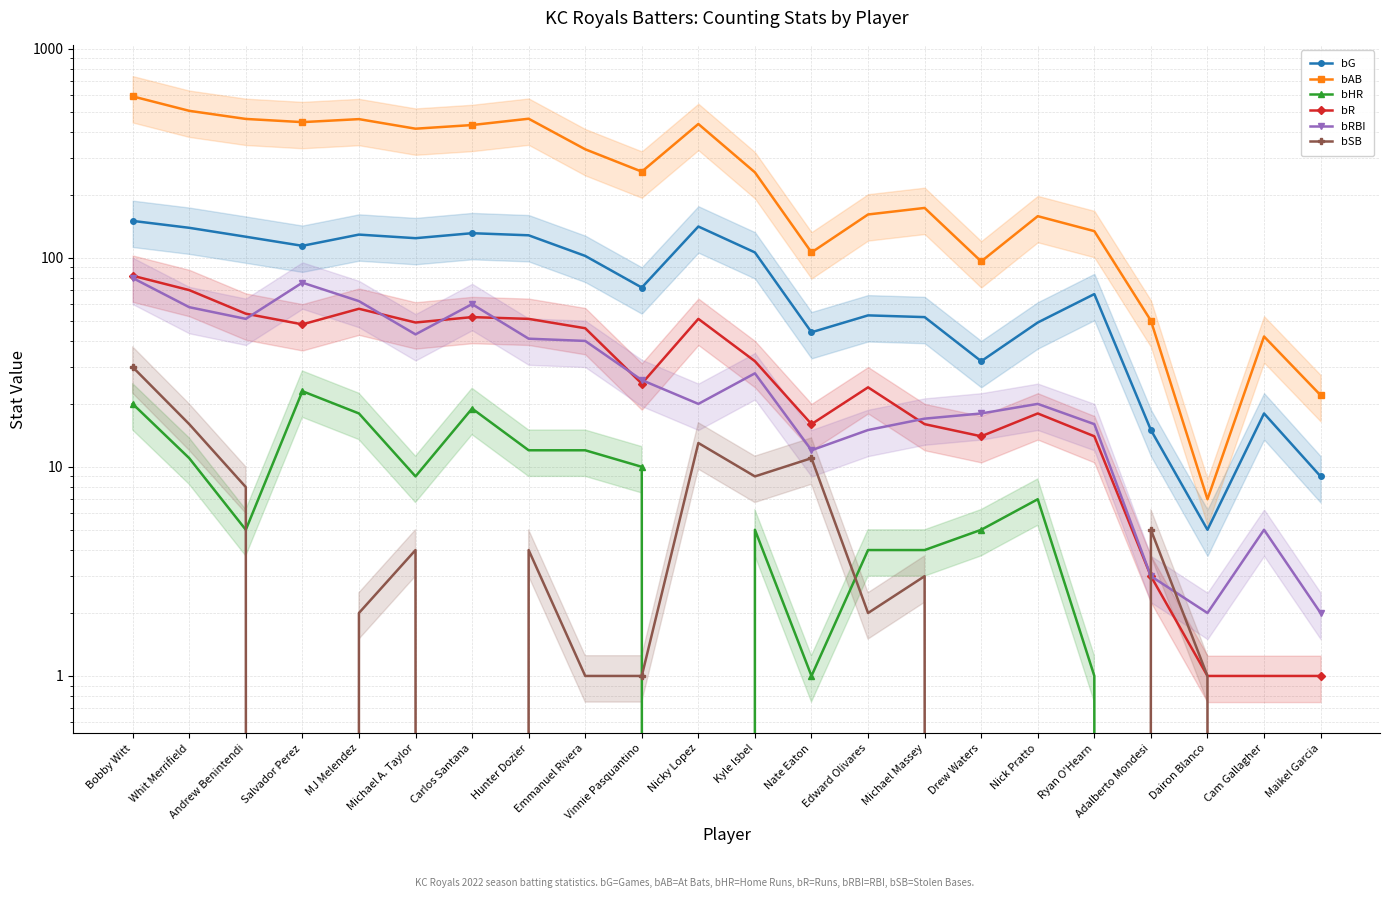

At which category does bR reach its first local peak?

MJ Melendez